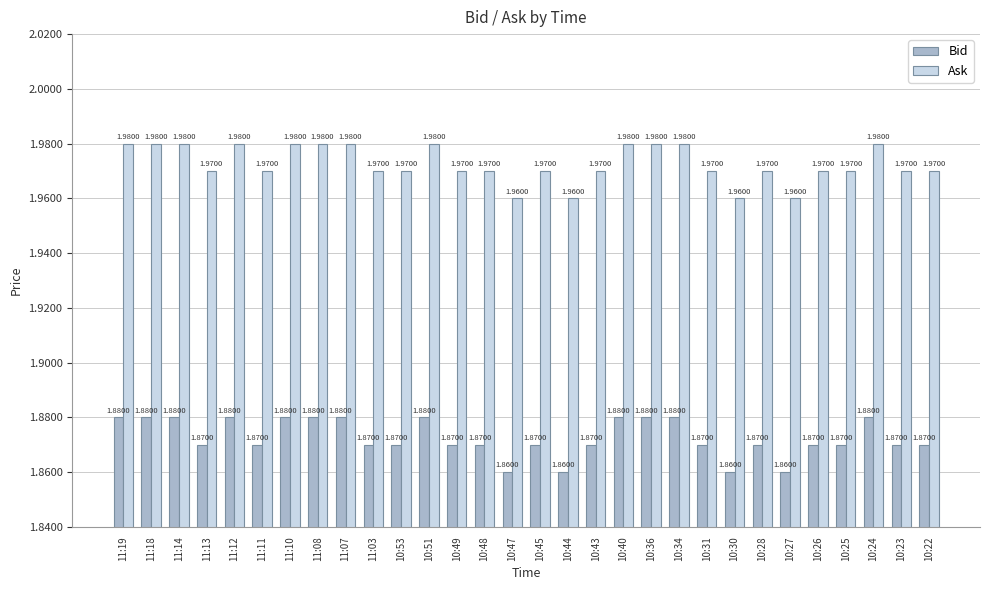

What is the sum of the Ask values at 10:49 and 10:25?

3.9